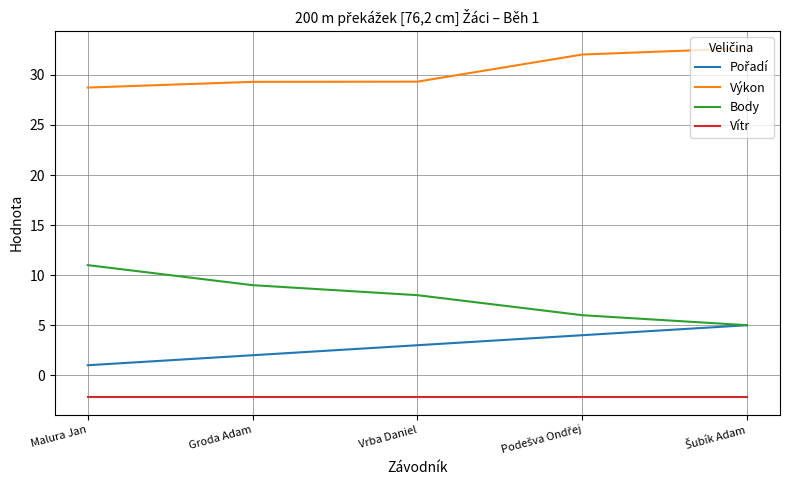

What position from the left is Vrba Daniel?

3